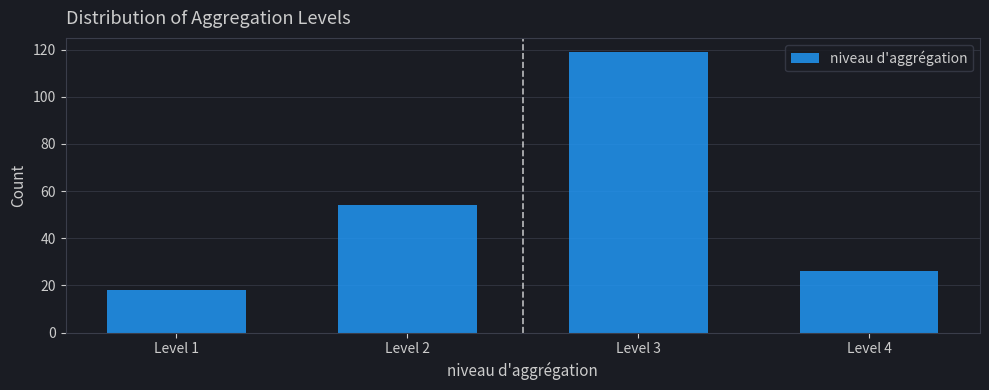

How tall is the bar that spans 2.5 to 3.5 on the x-axis? The values are not printed on the chart, so give them approximately, as read against the axis.

120